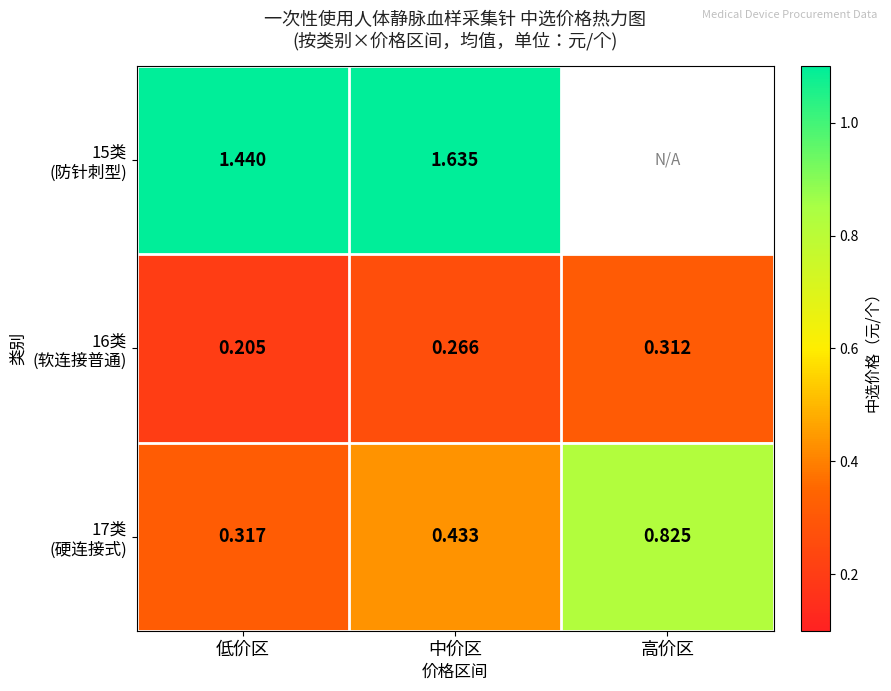

The 17类 (硬连接式) series shows 0.3 at 低价区. True or false?

True